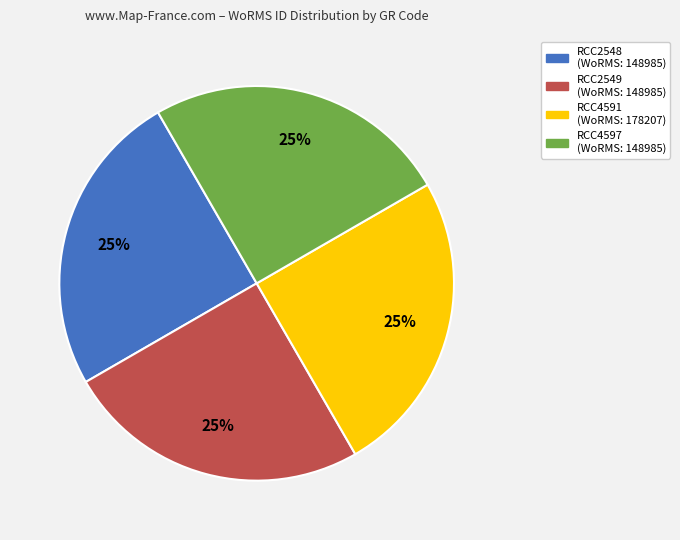

Does any single category account for the majority?

No